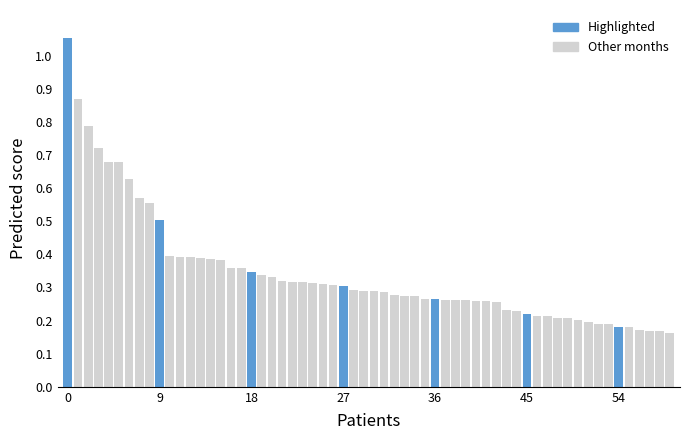

How many bars are there in total?

60